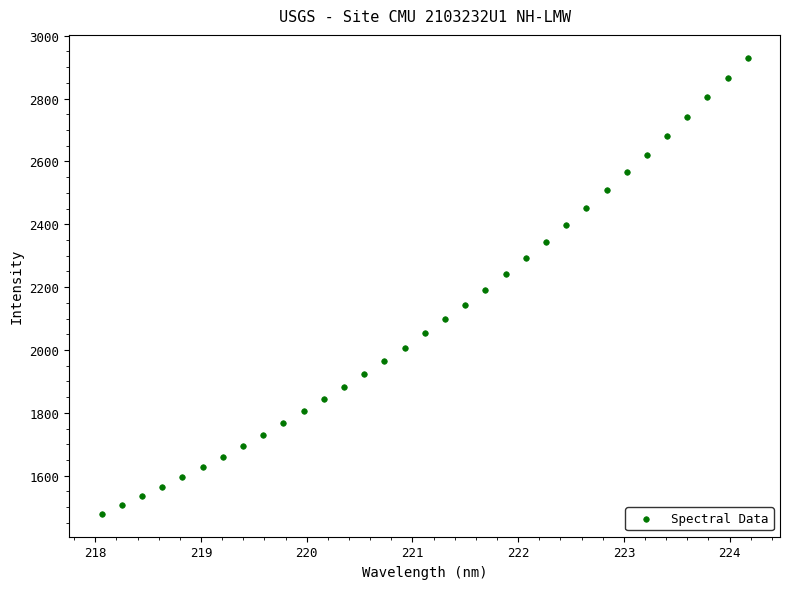

What is the range of X values (max minus min)?

6.1